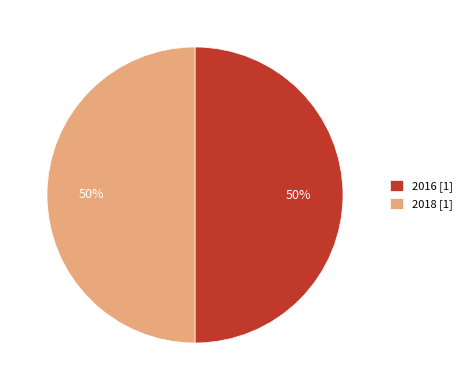

Approximately how many times larger is the value at 2016 [1] compared to 2018 [1]?

1.0